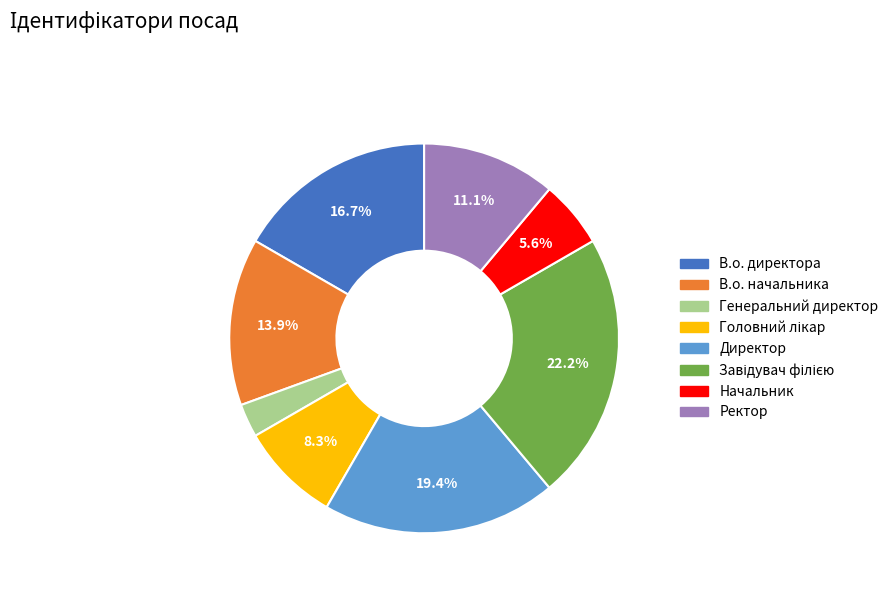

To the nearest percent, what is the average slice percentage?

12%